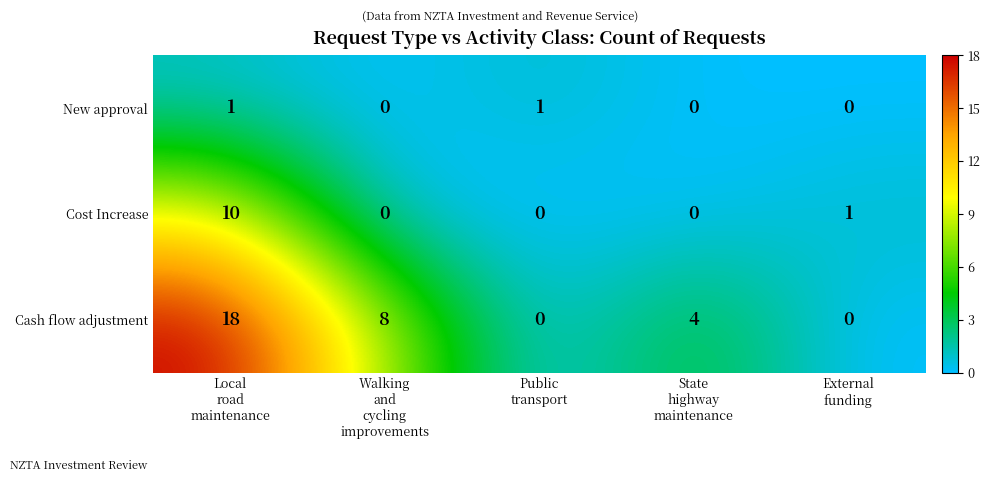

How many Cost Increase values are between 0 and 1?

4